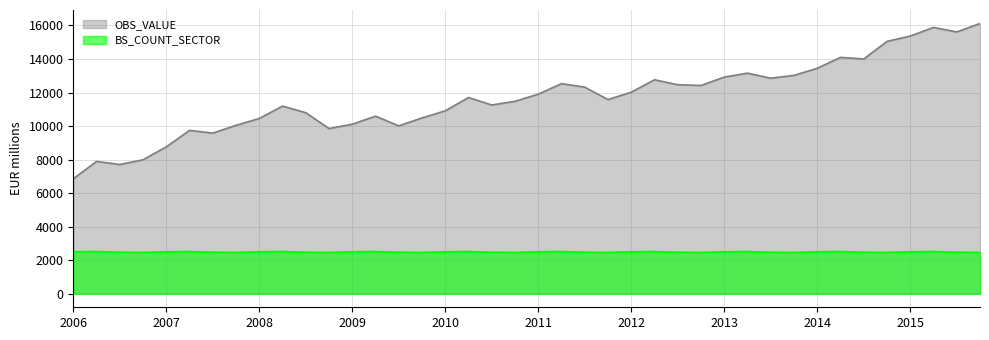

True or false: OBS_VALUE and BS_COUNT_SECTOR intersect in this chart.

False